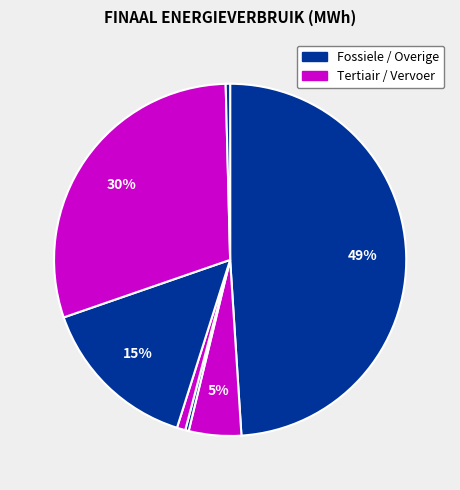

Count the number of slices in the pie.

7